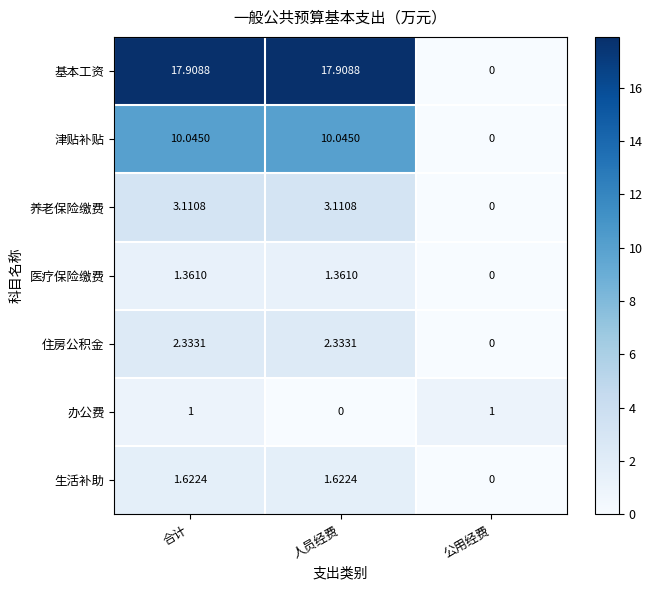

Which series has the largest range (max minus min)?

基本工资